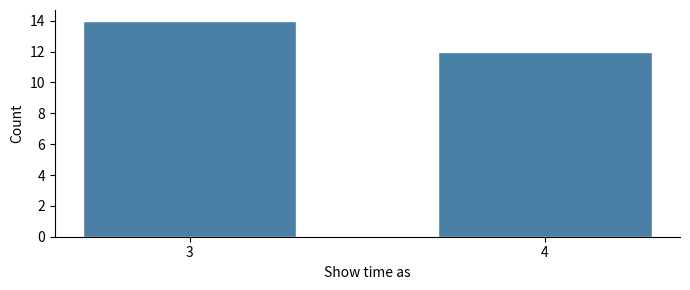

Reading right to left, list all the values displayed in this chart.

4=12	3=14